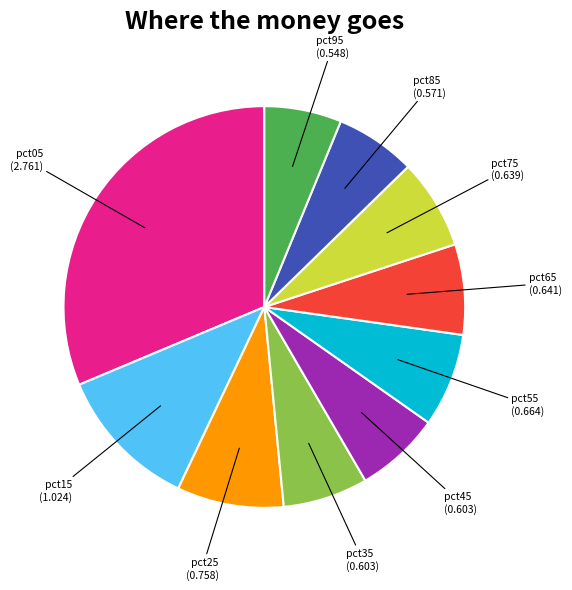

Does any single category account for the majority?

No